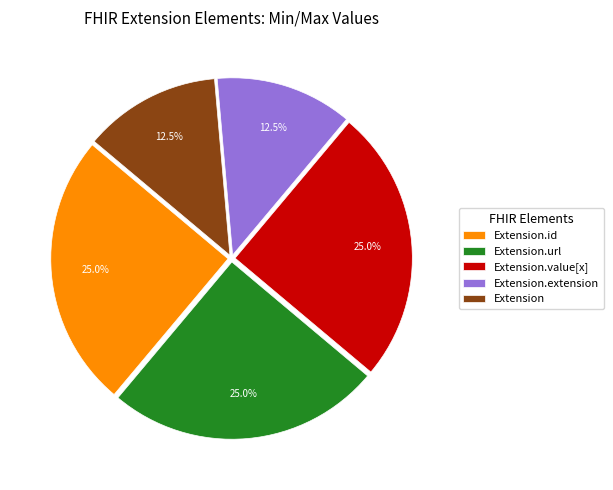

Combined, do Extension.value[x] and Extension.extension account for over 50%?

No